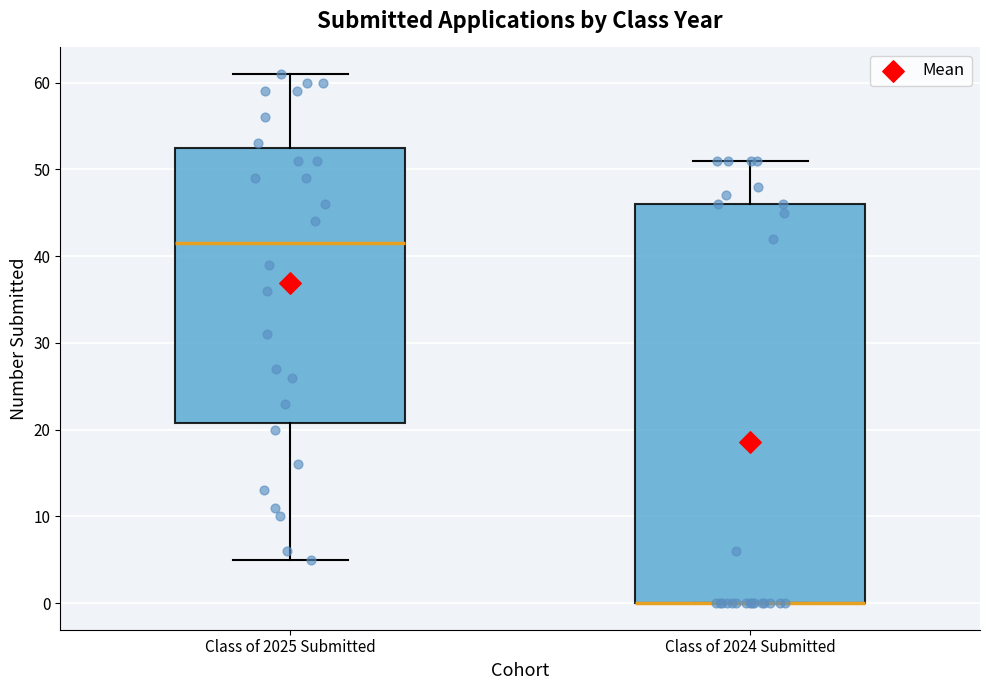

Where is the upper edge of the box for Class of 2024 Submitted on the y-axis? The values are not printed on the chart, so give them approximately, as read against the axis.

46